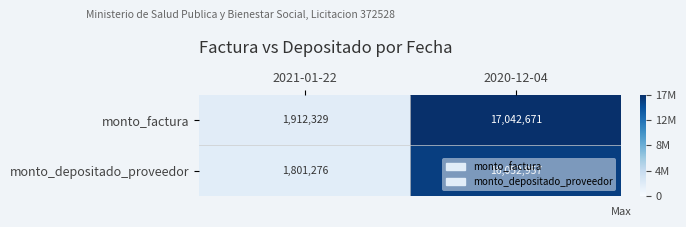

What is the total value across all series at 2021-01-22?

3713605